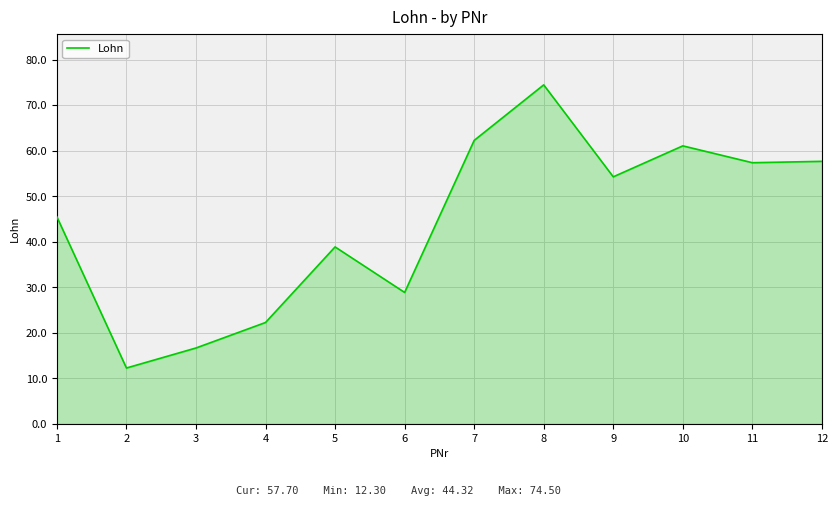

What is the change in value from 7 to 9?

-8.0